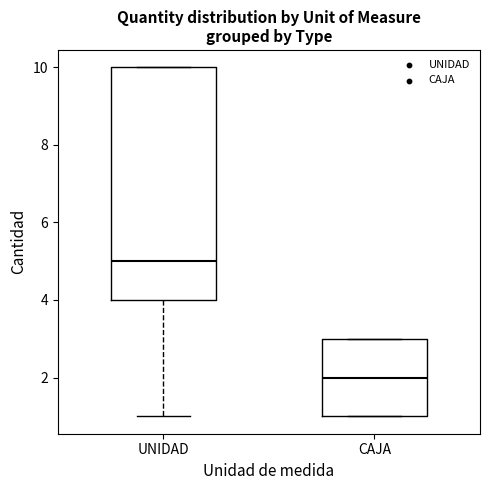

Which box has the highest median line?

UNIDAD